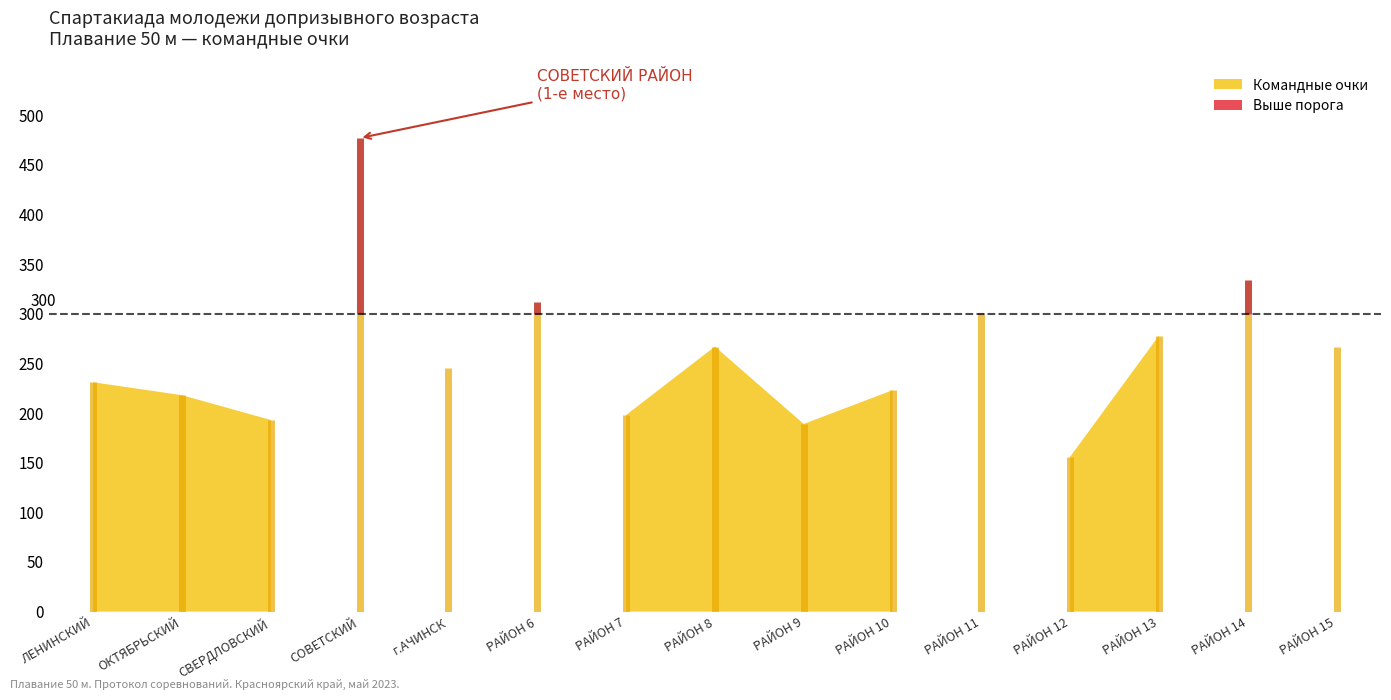

What is the label of the 12th point from the left?

РАЙОН 12